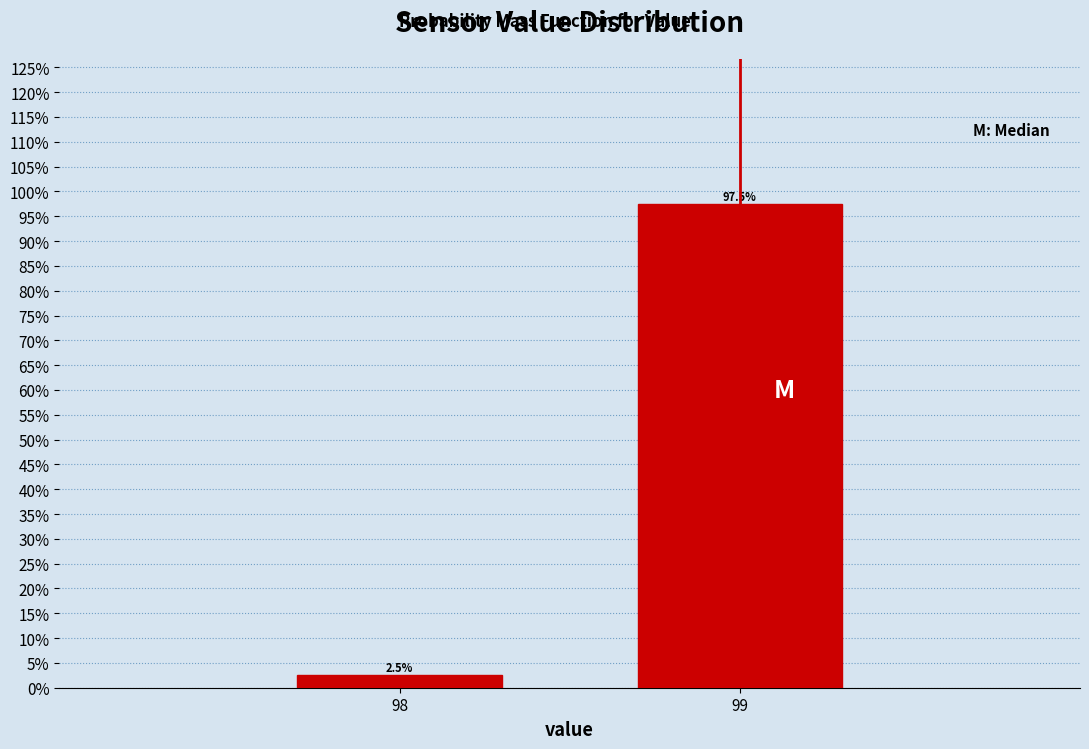

Reading right to left, extract all data points from this chart.

99=97.5	98=2.5